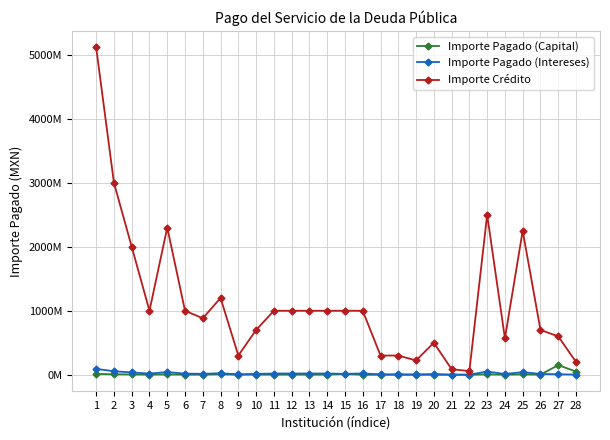

Does the chart have visible grid lines?

Yes